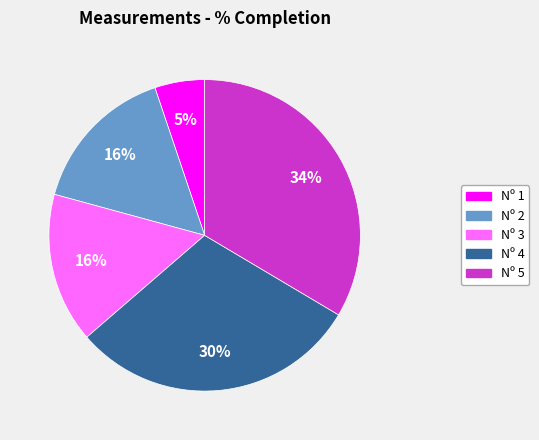

To the nearest percent, what is the average slice percentage?

20%